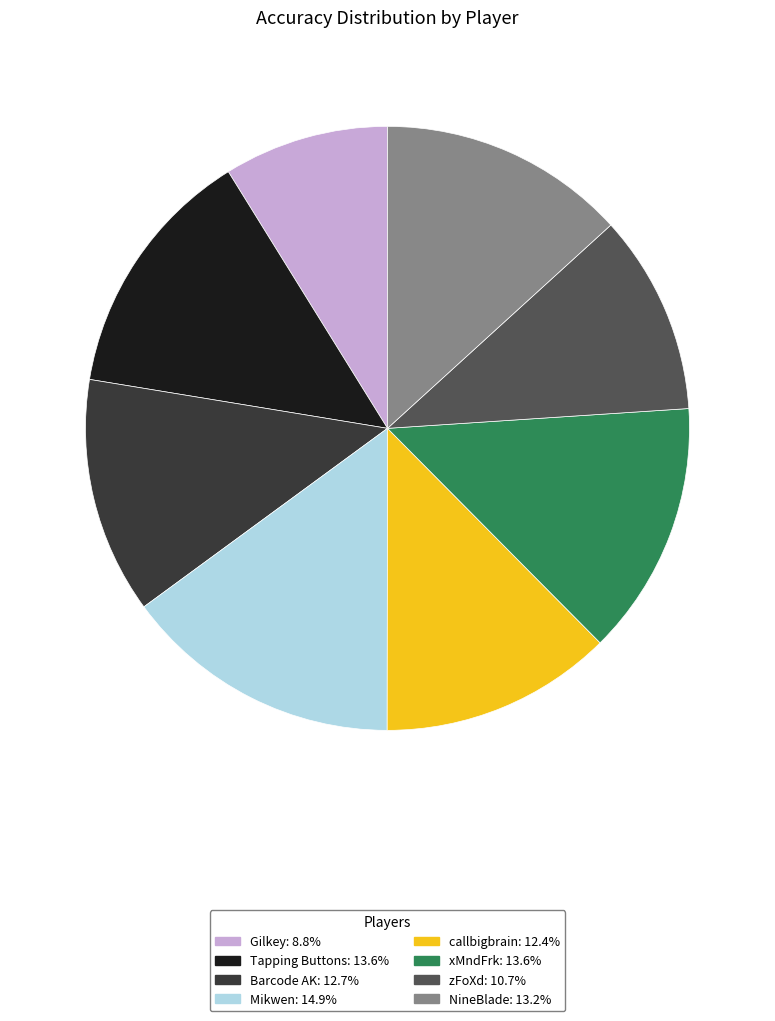

Combined, do zFoXd and Barcode AK account for over 50%?

No